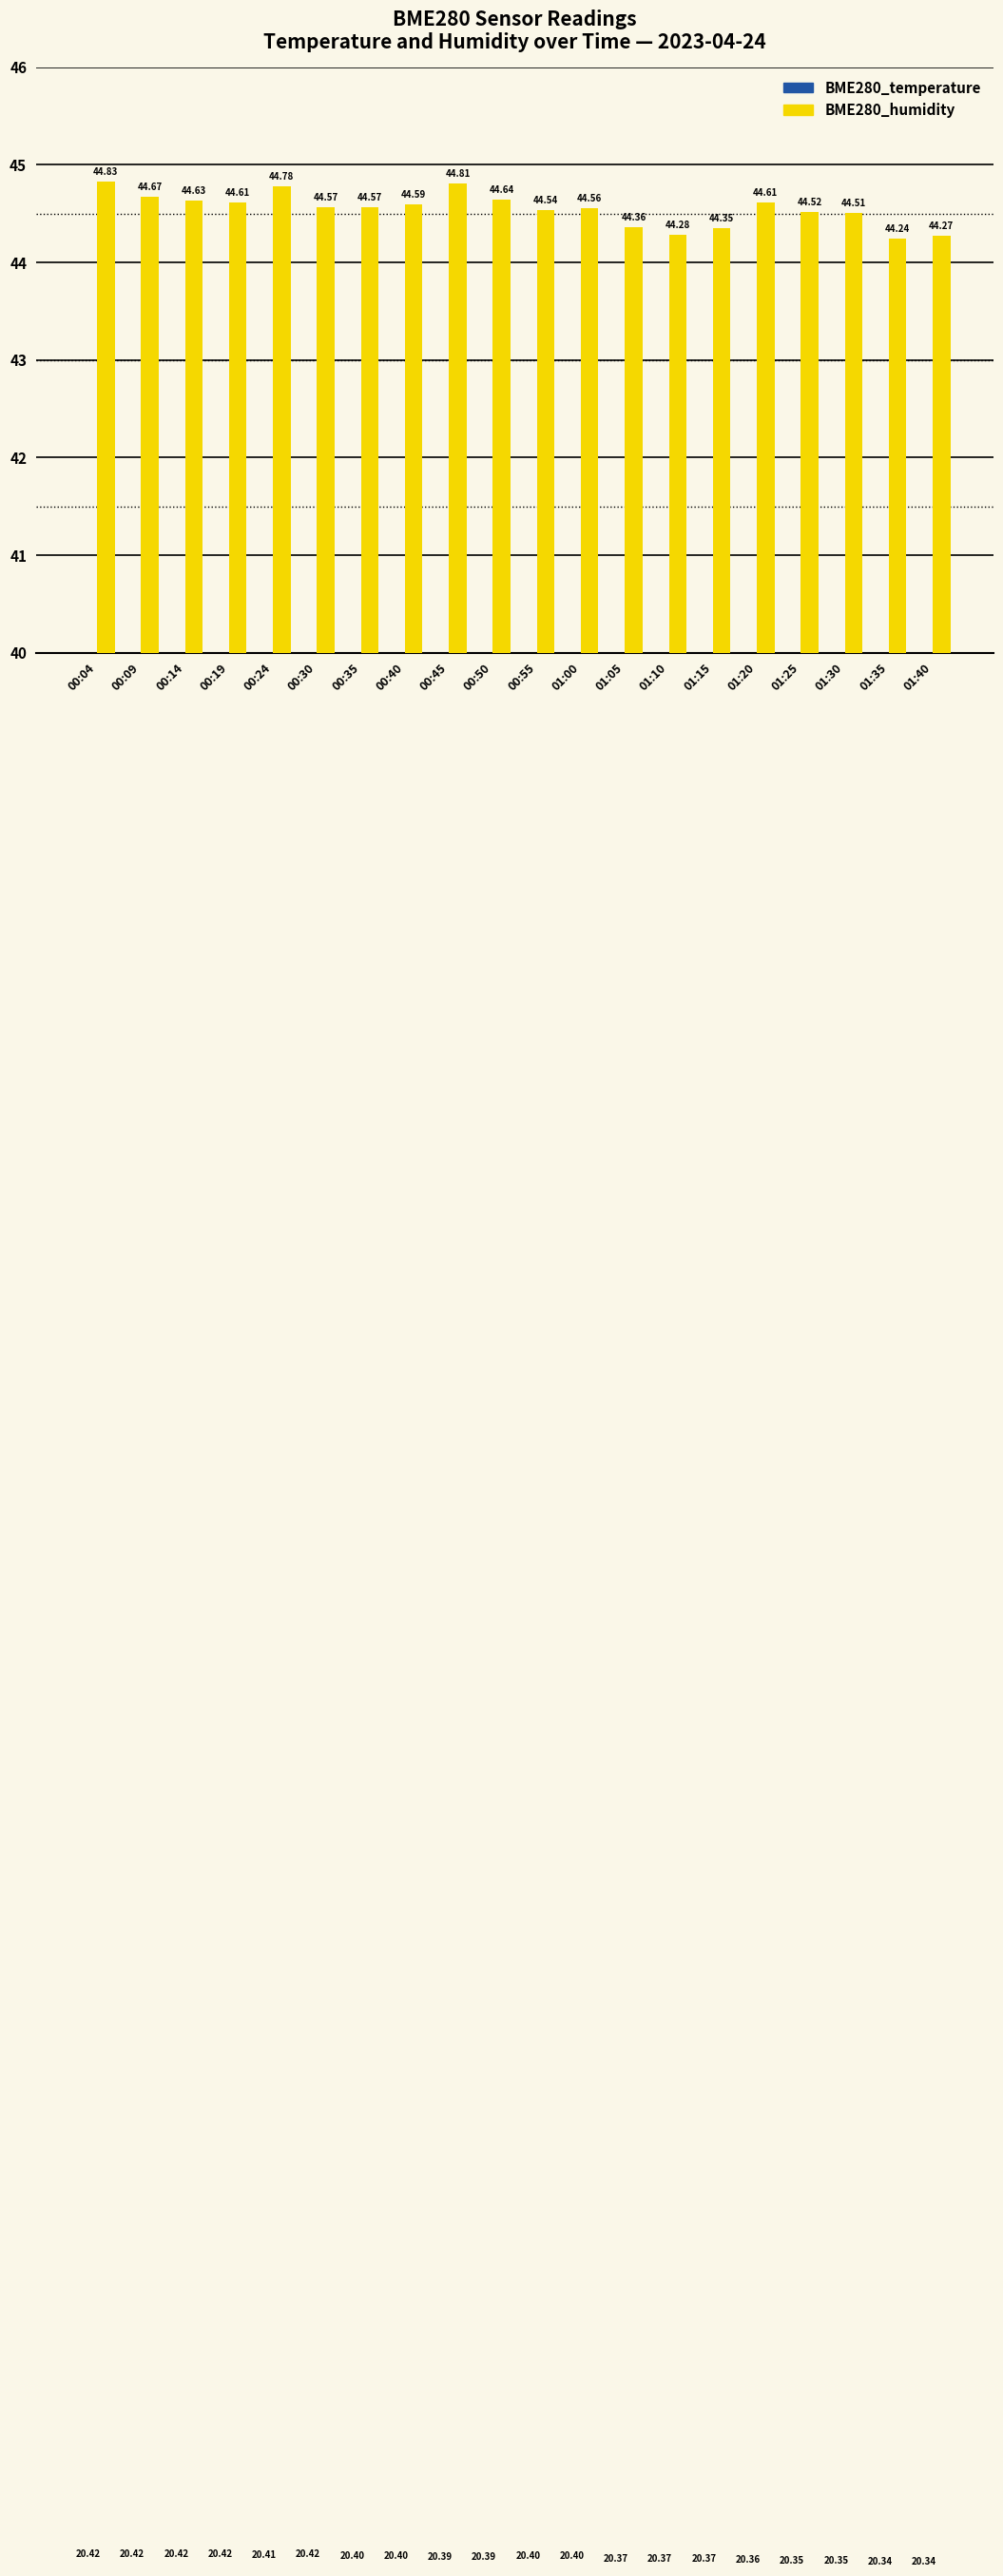

Between 00:40 and 00:09, which is larger?

00:09